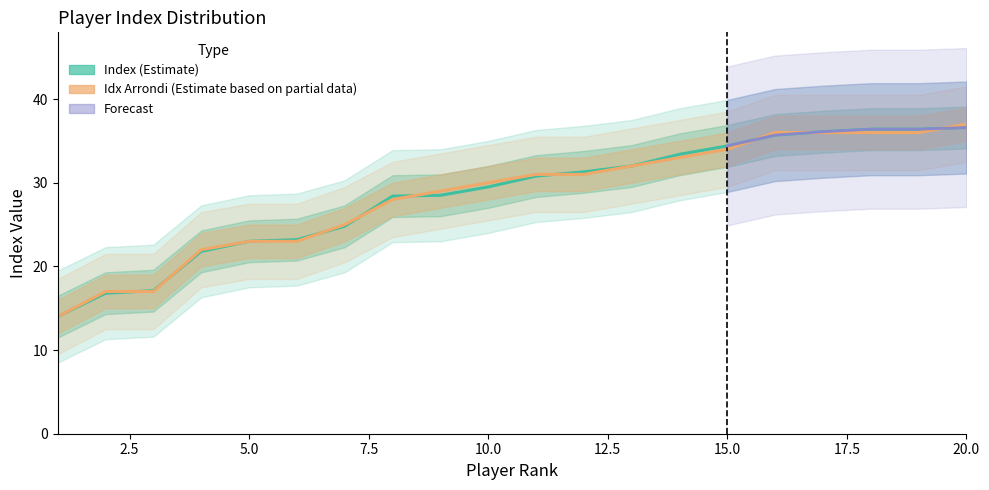

What is the minimum value shown in the chart?

14.0